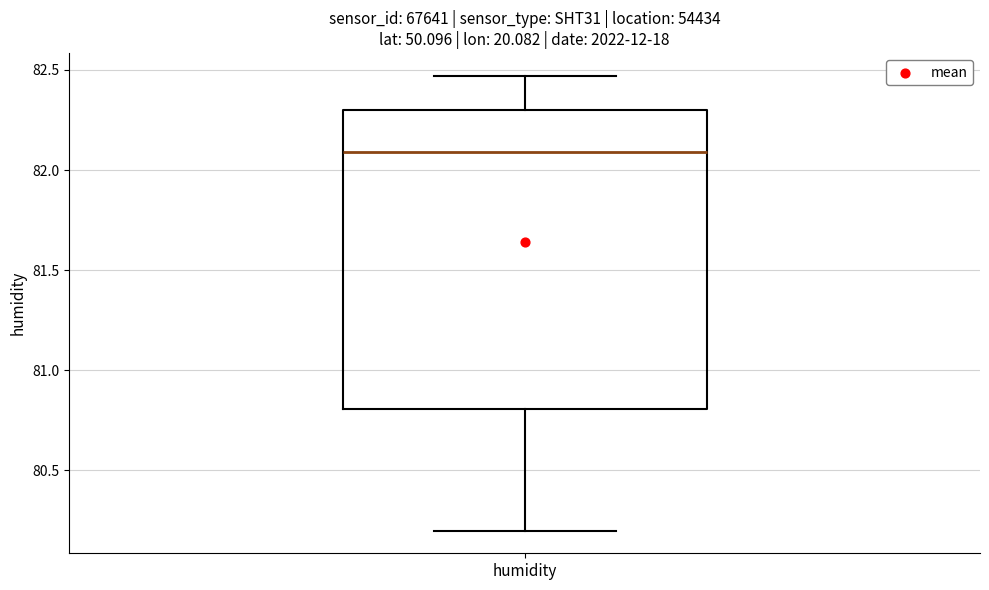

Where does the median line of the box for humidity sit on the y-axis? The values are not printed on the chart, so give them approximately, as read against the axis.

82.10